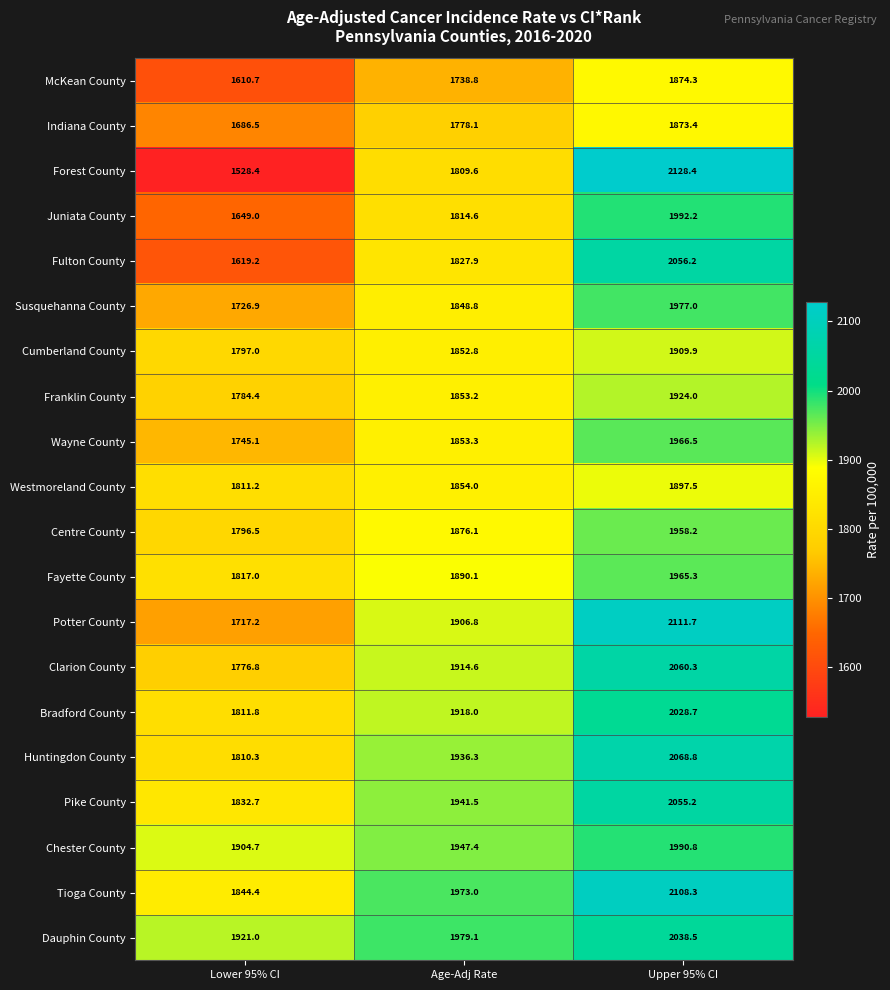

Which series has the widest spread of values?

Forest County